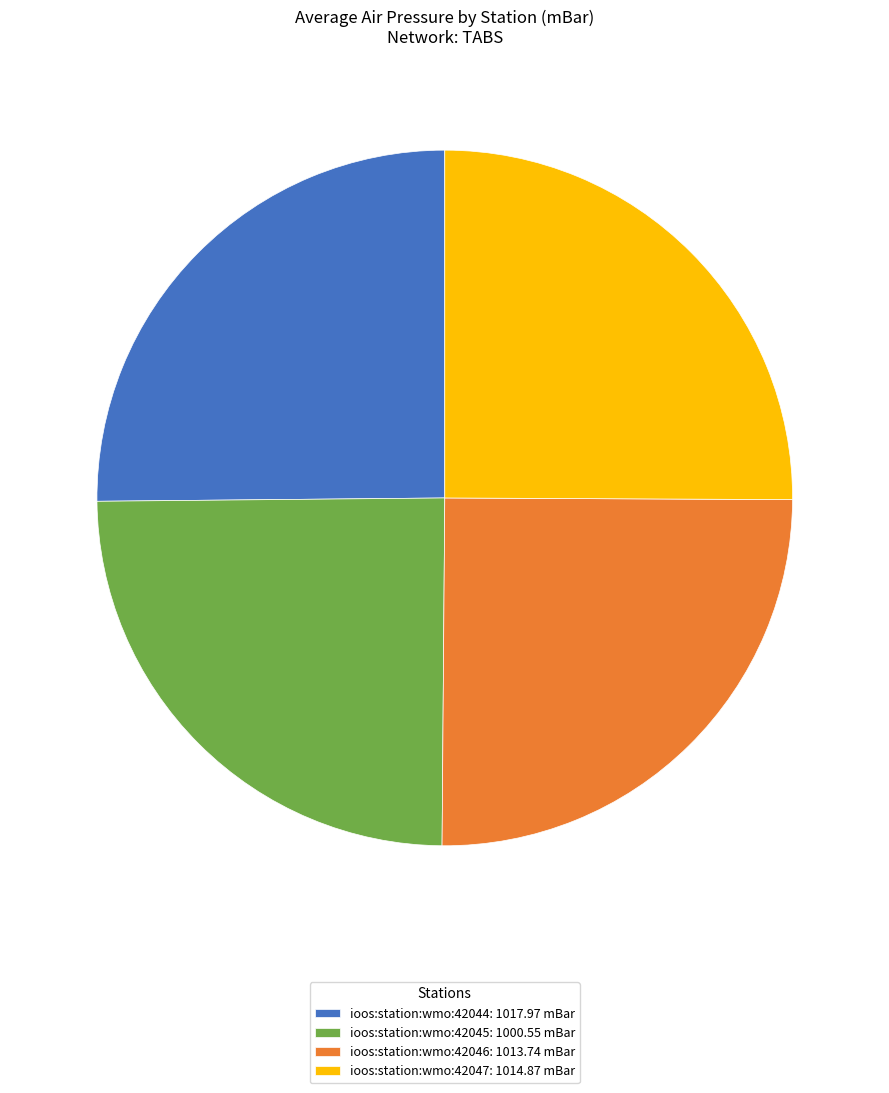

What is the ratio of the value at ioos:station:wmo:42044: 1017.97 mBar to the value at ioos:station:wmo:42045: 1000.55 mBar?

1.0